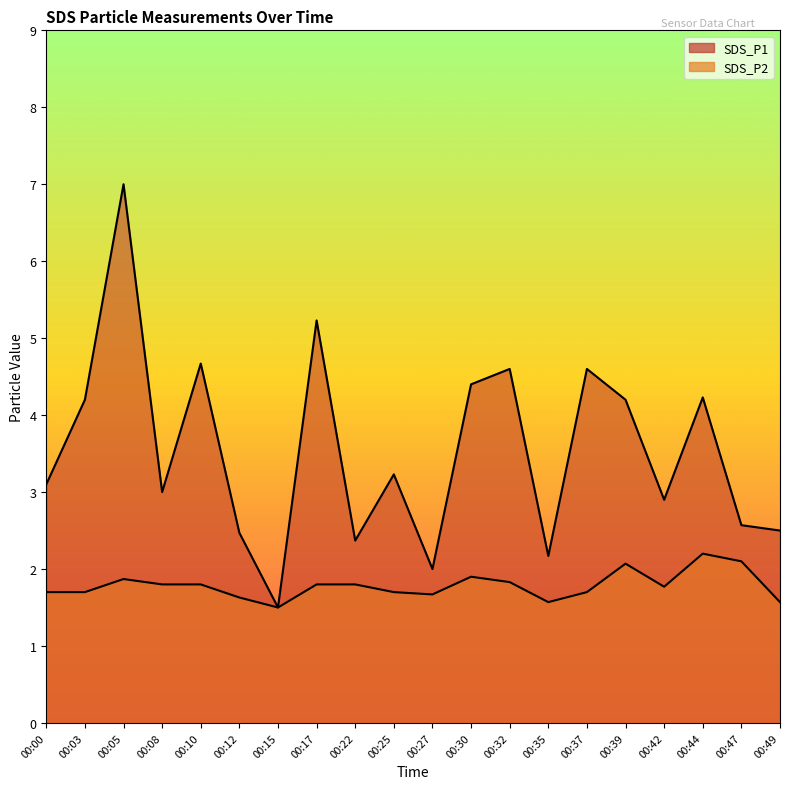

How many categories are shown in the chart?

20